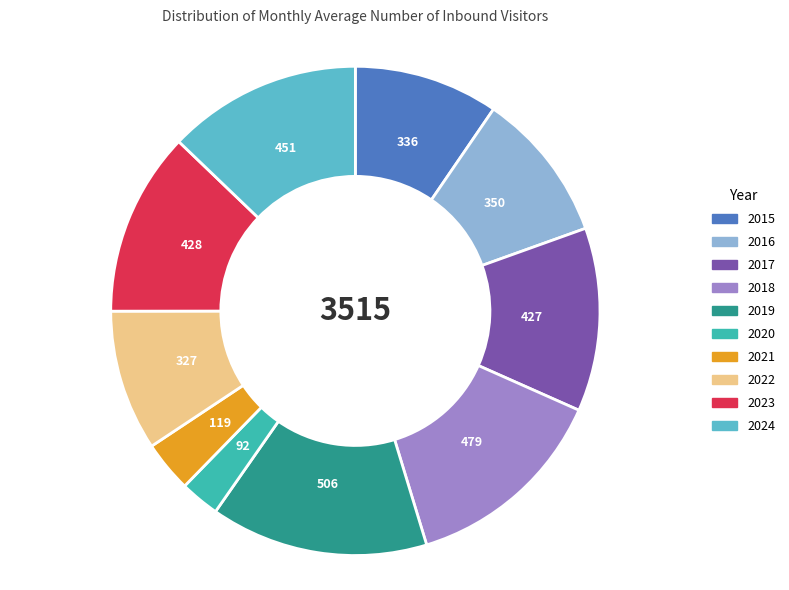

Is 2023 the majority of the pie?

No